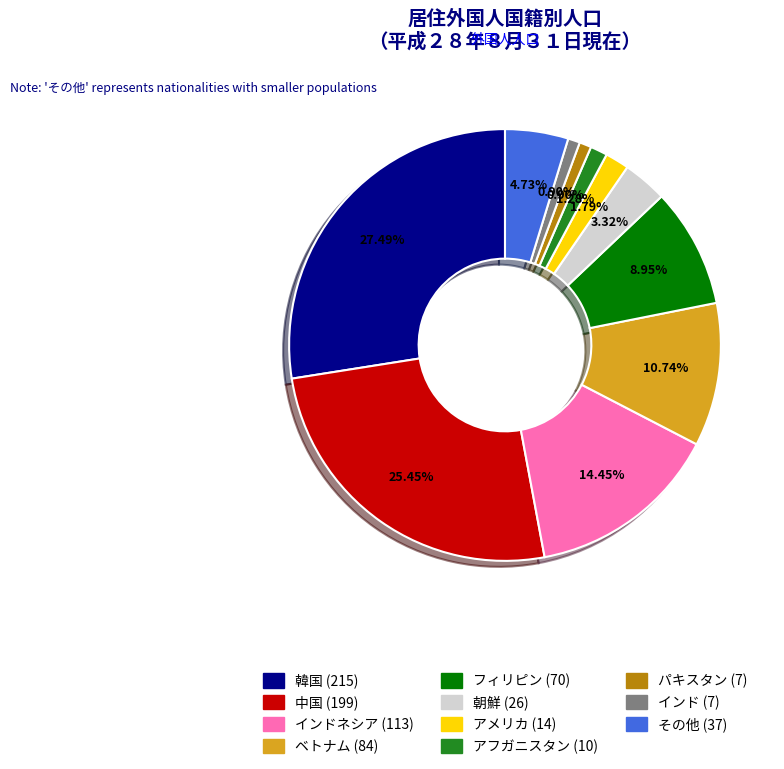

Does any single category account for the majority?

No